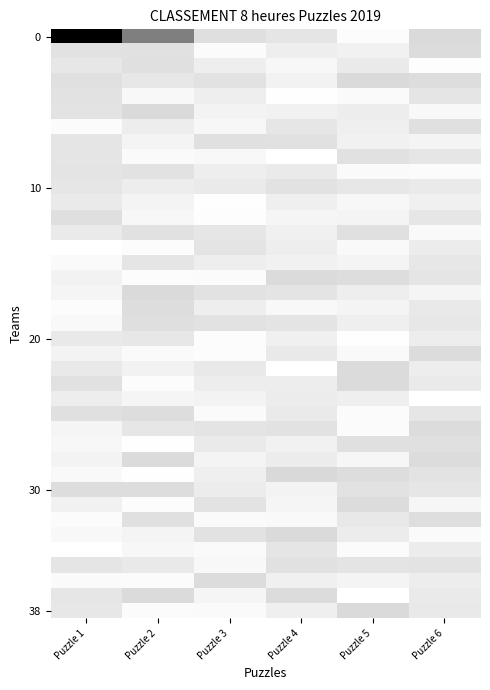

How many series are shown in this chart?

39